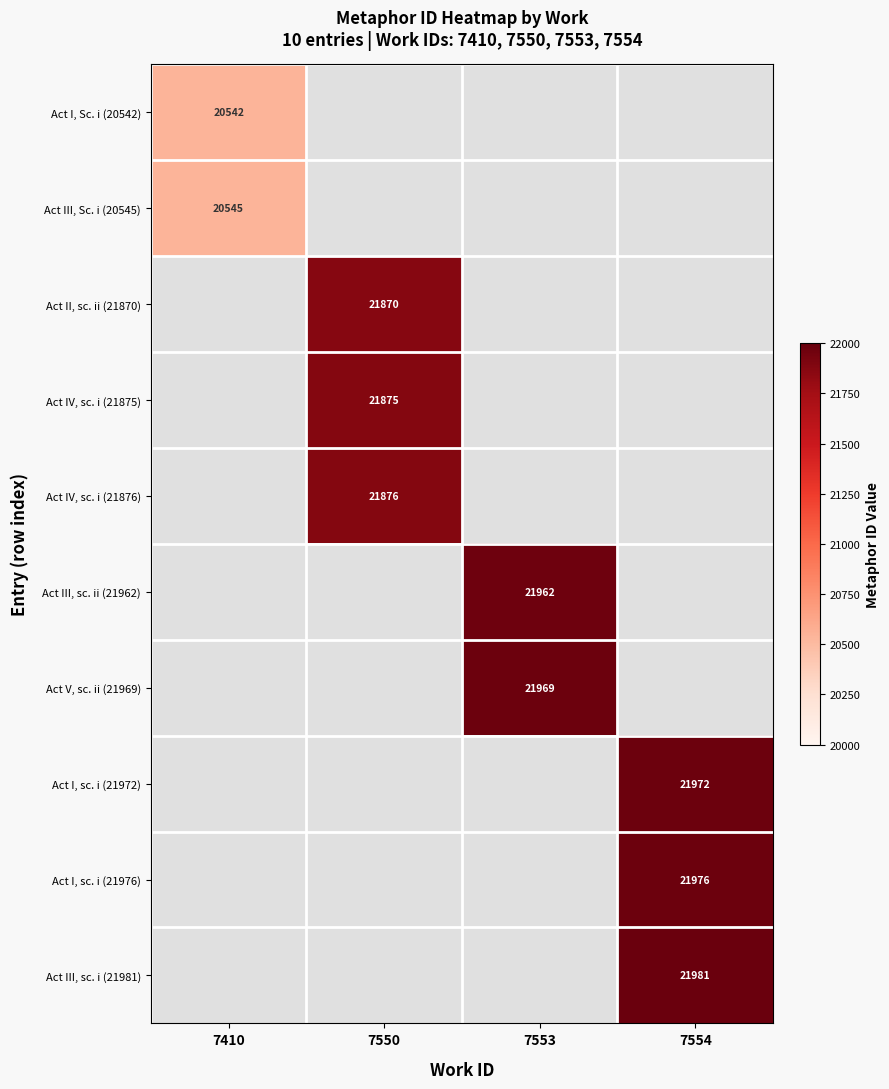

True or false: Act IV, sc. i (21875) has a value of 14500 at 7550.

False